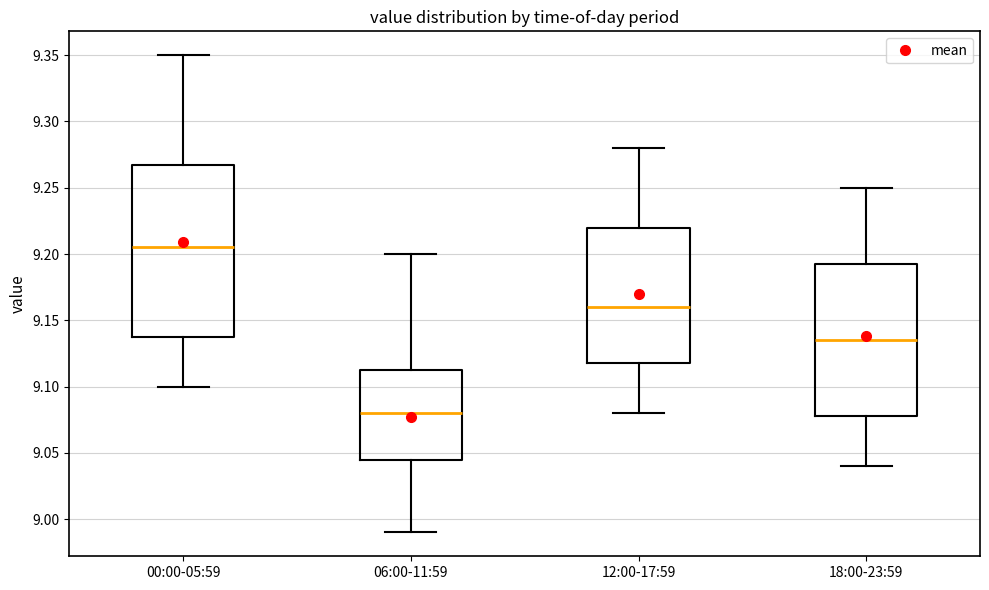

Reading left to right, read every box against the y-axis: the position of its median line, the range the box covers, and the ends of its whiskers. The values are not printed on the chart, so give them approximately, as read against the axis.

00:00-05:59: median 9.205, box 9.140 to 9.270, whiskers 9.100 to 9.350
06:00-11:59: median 9.080, box 9.045 to 9.115, whiskers 8.990 to 9.200
12:00-17:59: median 9.160, box 9.120 to 9.220, whiskers 9.080 to 9.280
18:00-23:59: median 9.135, box 9.080 to 9.195, whiskers 9.040 to 9.250